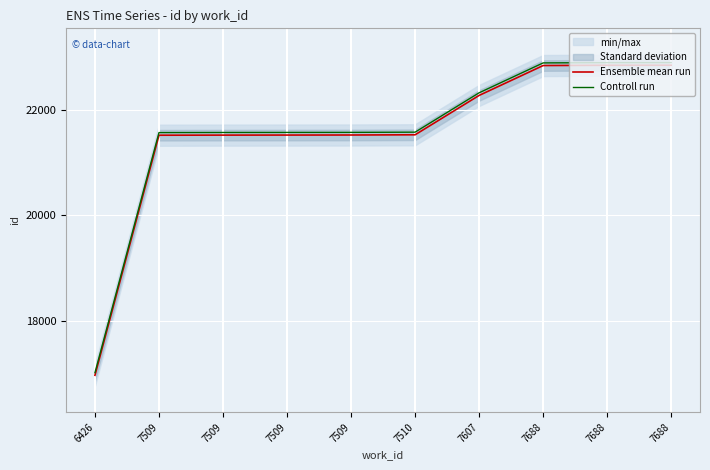

True or false: Controll run and Ensemble mean run intersect in this chart.

False